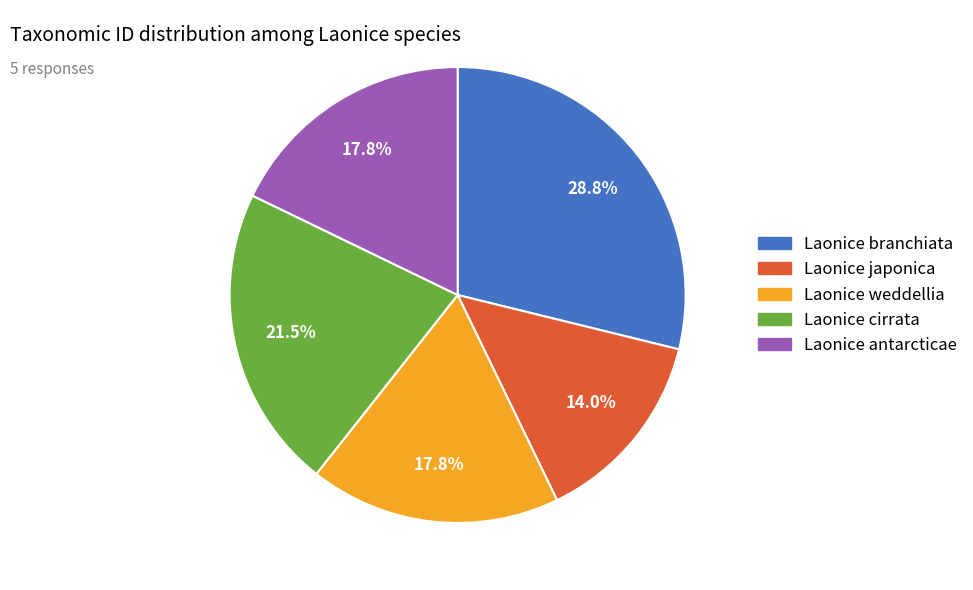

Count the number of slices in the pie.

5